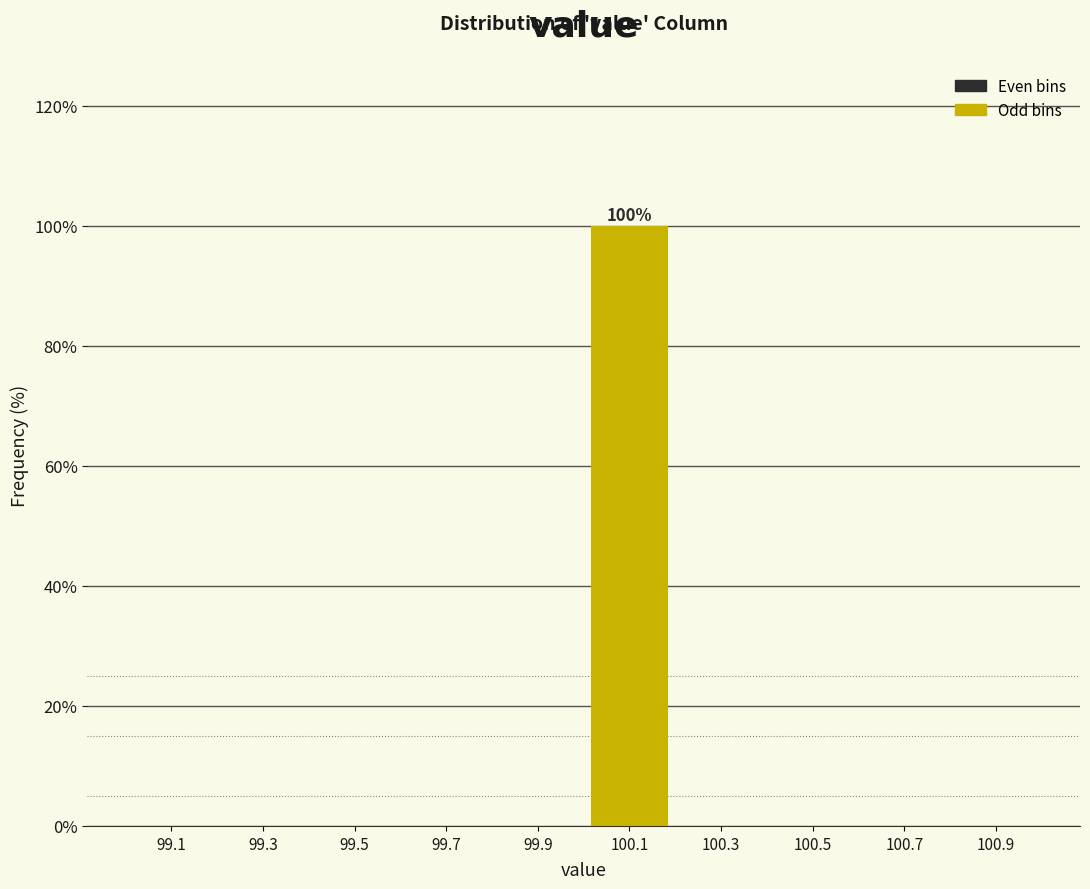

Which range on the x-axis has the tallest bar?

100.0 to 100.2